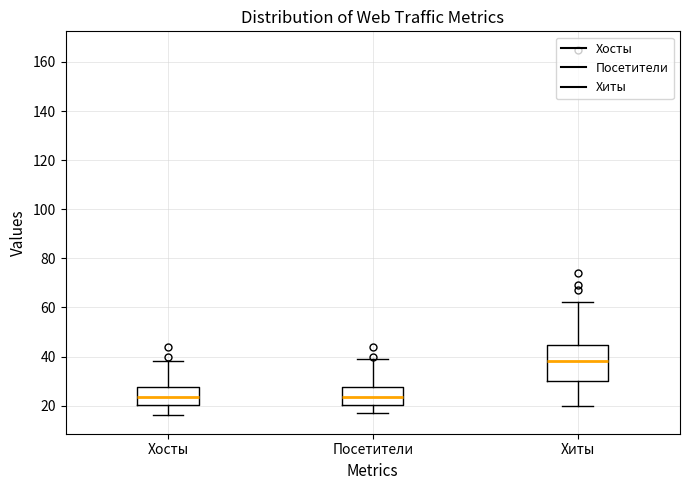

Reading left to right, transcribe this box plot: for each box, give where its median line is, the range the box spans, and where its two whiskers end, as read against the y-axis. The values are not printed on the chart, so give them approximately, as read against the axis.

Хосты: median 24, box 20 to 28, whiskers 16 to 38
Посетители: median 24, box 20 to 28, whiskers 18 to 40
Хиты: median 38, box 30 to 44, whiskers 20 to 62